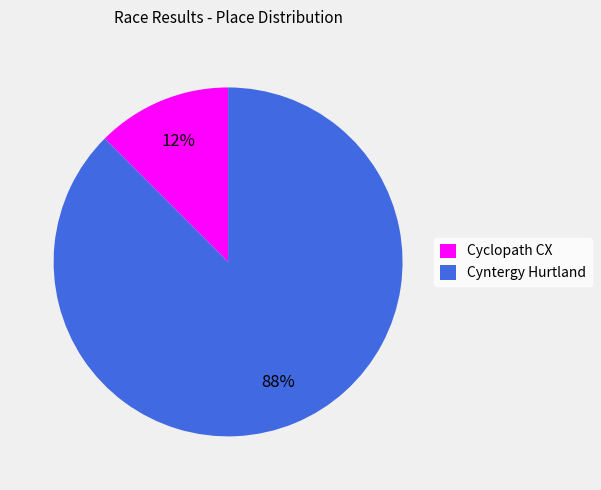

Rank the categories by value from highest to lowest.

Cyntergy Hurtland, Cyclopath CX